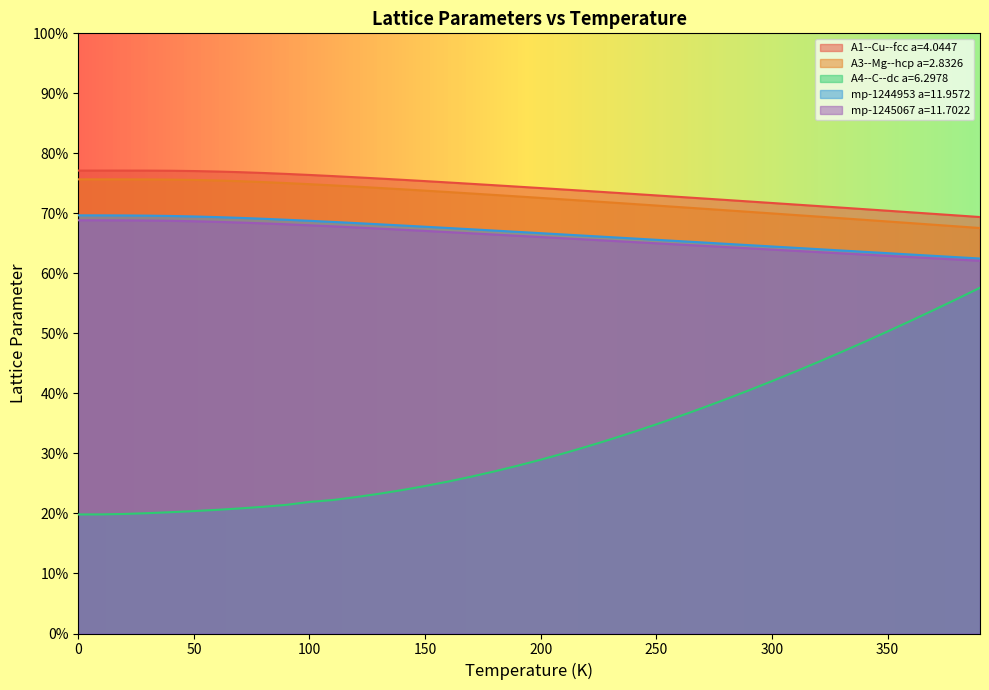

What position from the right is 150.0?

25